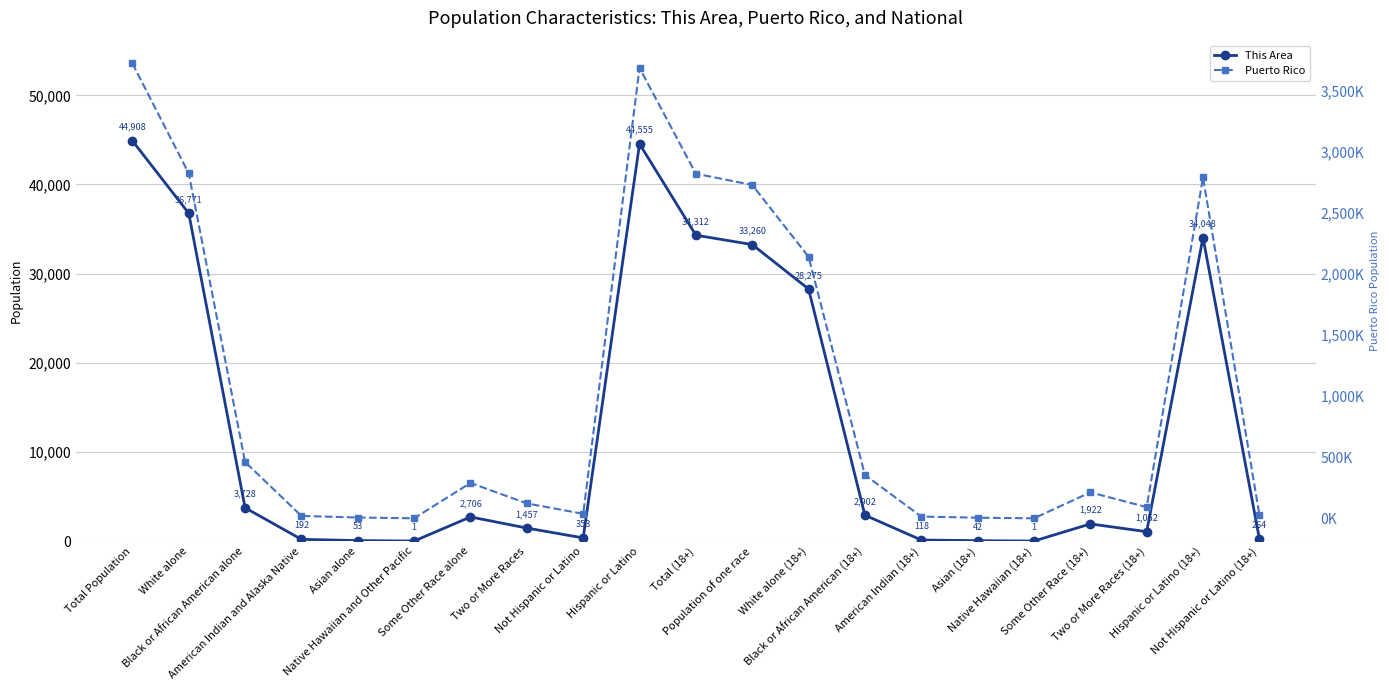

What position from the left is American Indian (18+)?

15